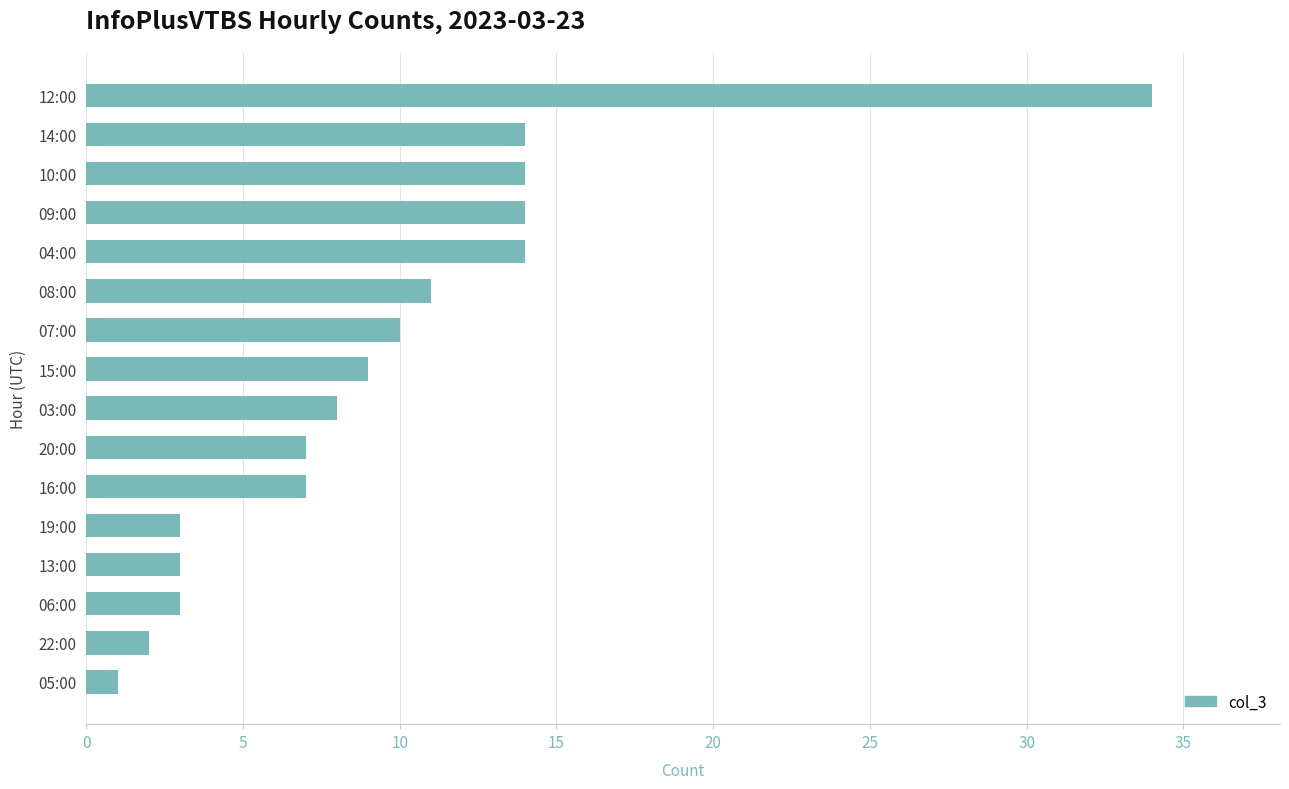

What is the change in value from 06:00 to 08:00?

+8